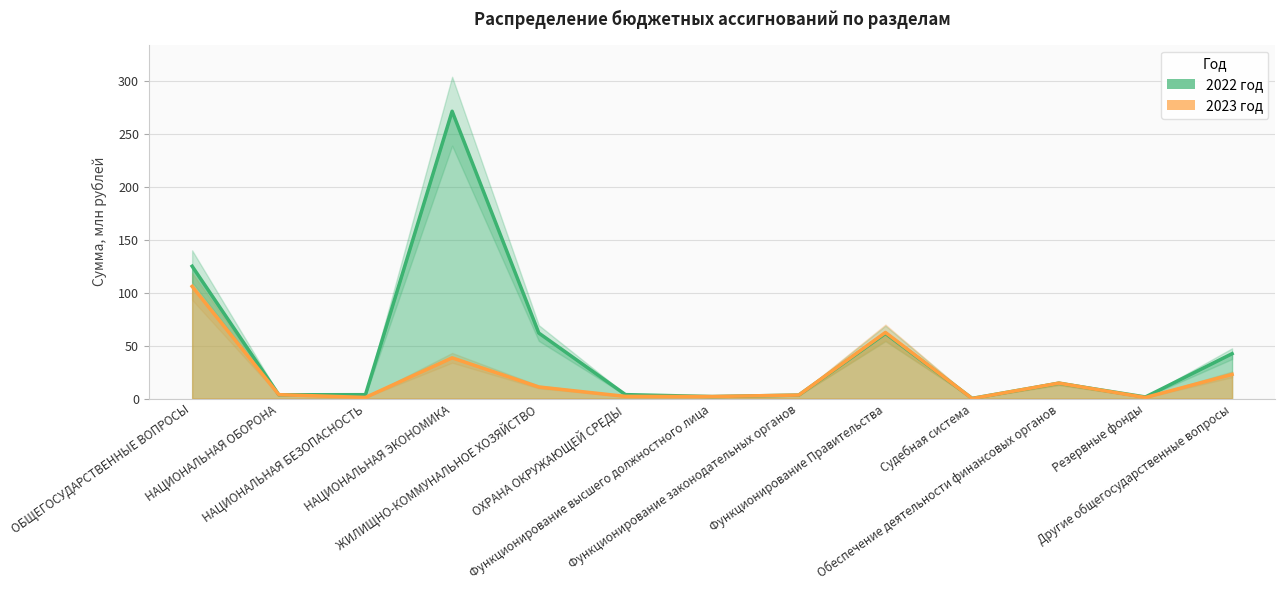

The value of 2022 год at Другие общегосударственные вопросы is 16.9. True or false?

False